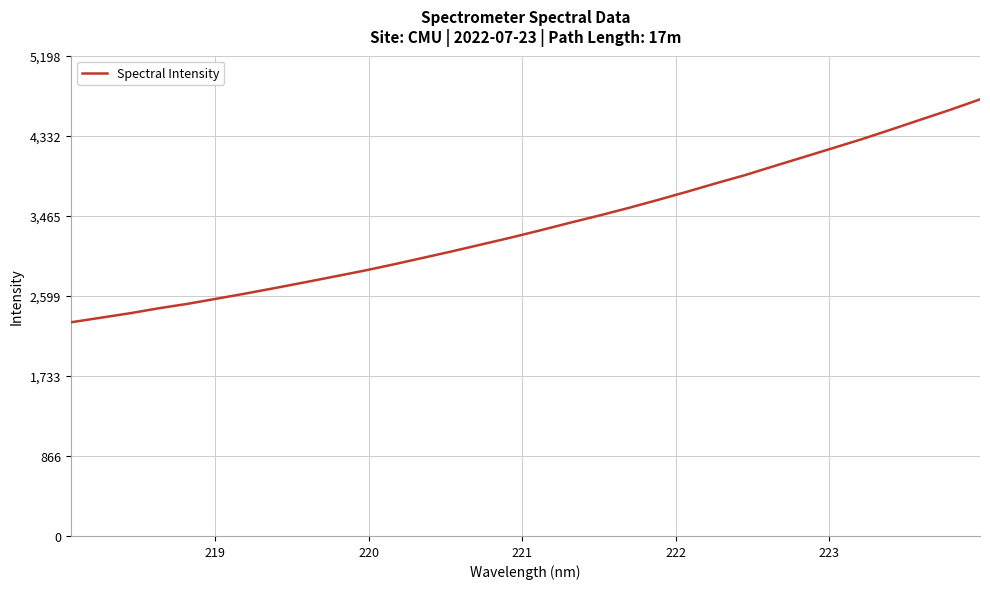

What is the average value?

3357.6